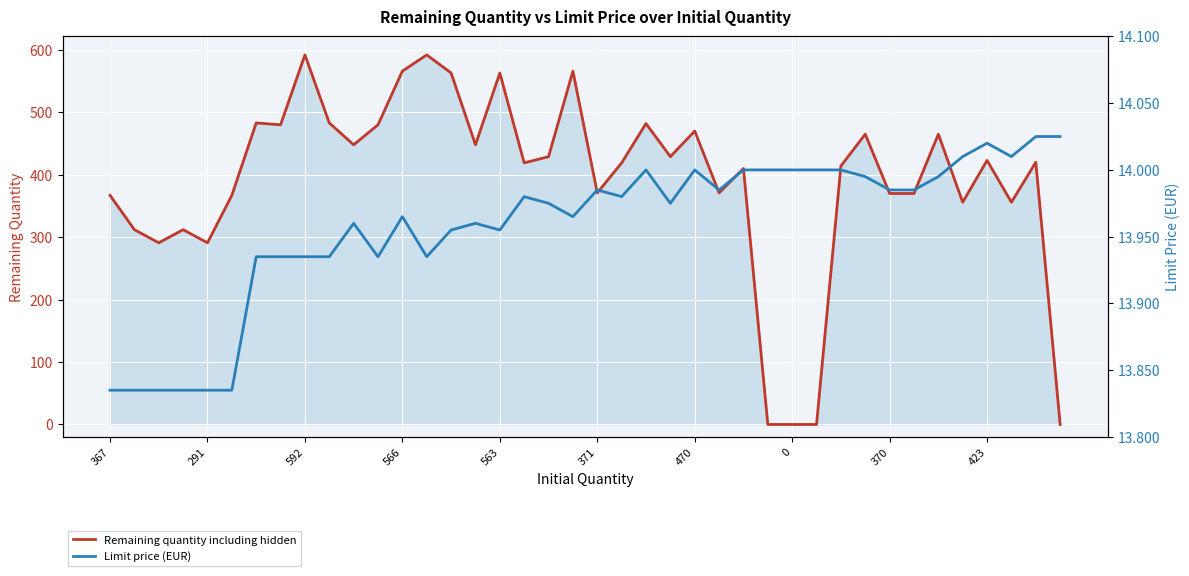

Reading left to right, extract all data points from this chart.

Remaining quantity including hidden: 367.0	312.0	291.0	312.0	291.0	367.0	483.0	480.0	592.0	483.0	448.0	480.0	566.0	592.0	563.0	448.0	563.0	419.0	429.0	566.0	371.0	419.0	482.0	429.0	470.0	371.0	410.0	0.0	0.0	0.0	414.0	465.0	370.0	370.0	465.0	356.0	423.0	356.0	420.0	0.0
Limit price (EUR): 13.8	13.8	13.8	13.8	13.8	13.8	13.9	13.9	13.9	13.9	14.0	13.9	14.0	13.9	14.0	14.0	14.0	14.0	14.0	14.0	14.0	14.0	14.0	14.0	14.0	14.0	14.0	14.0	14.0	14.0	14.0	14.0	14.0	14.0	14.0	14.0	14.0	14.0	14.0	14.0